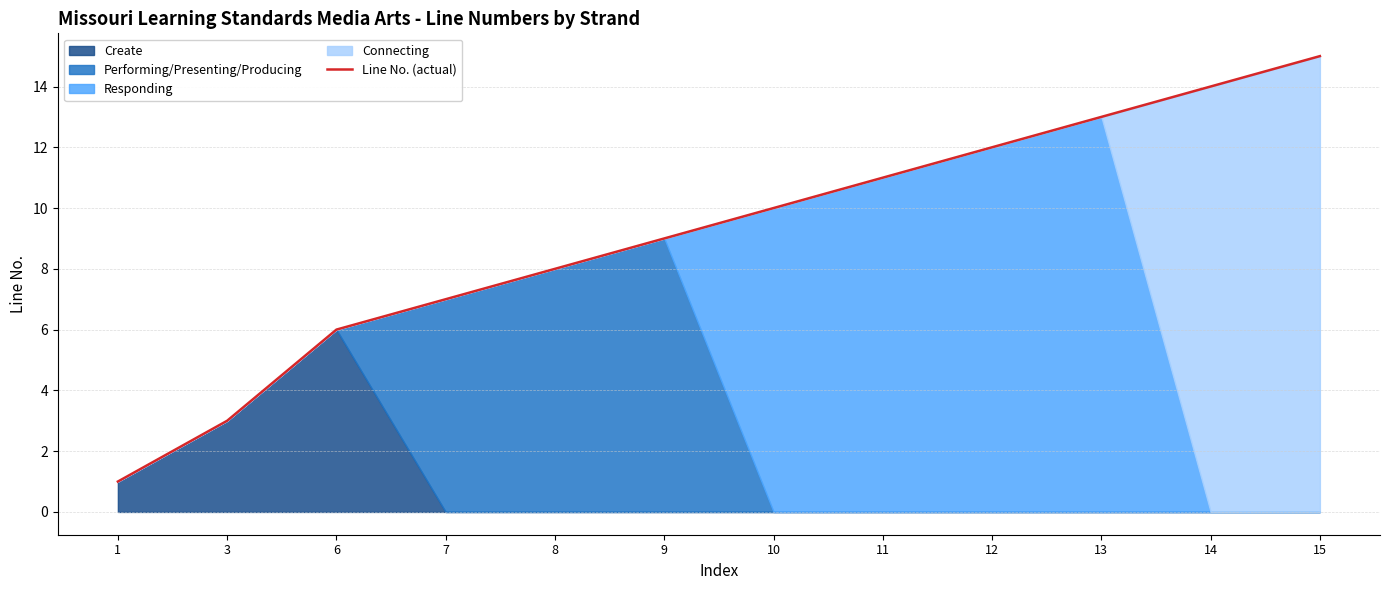

How many lines are shown in the chart?

1